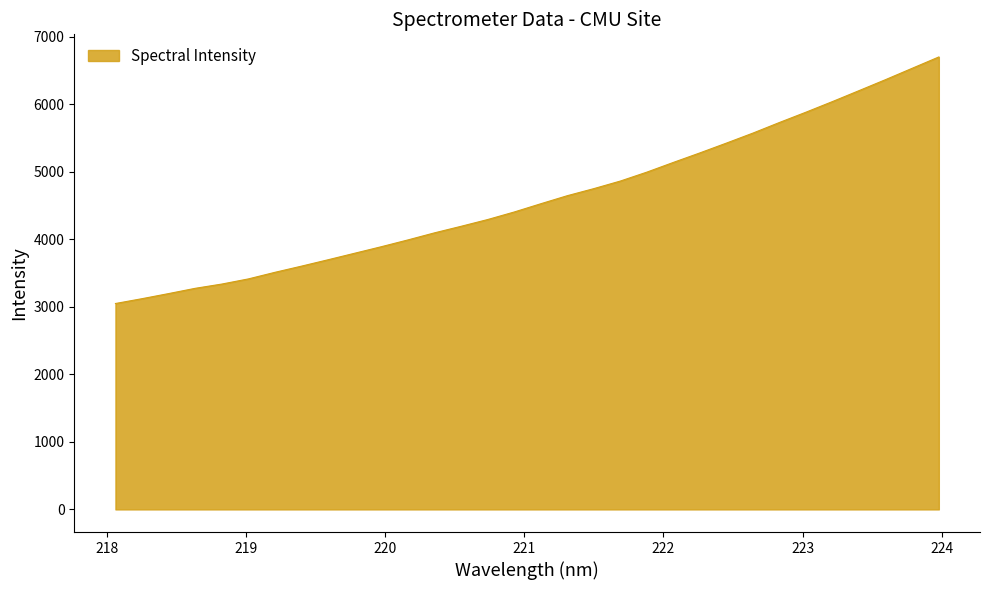

What is the difference between the maximum and minimum values?

3650.9